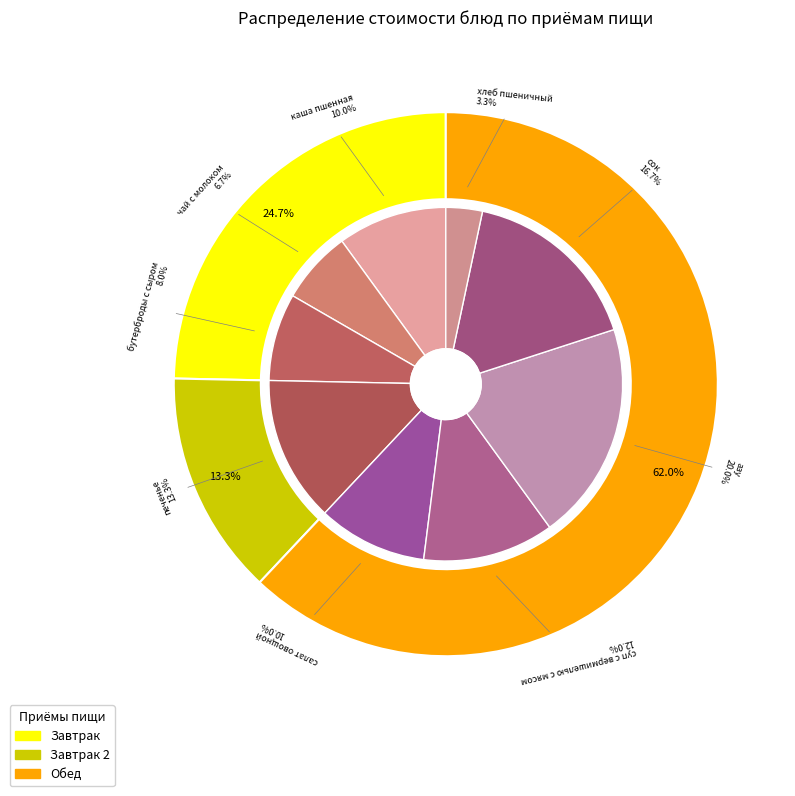

What percentage is the бутерброды с сыром slice, to the nearest percent?

8%